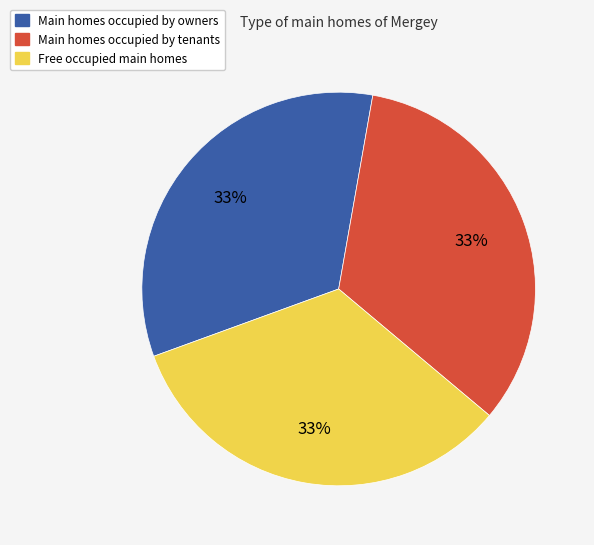

How many segments does this pie chart have?

3